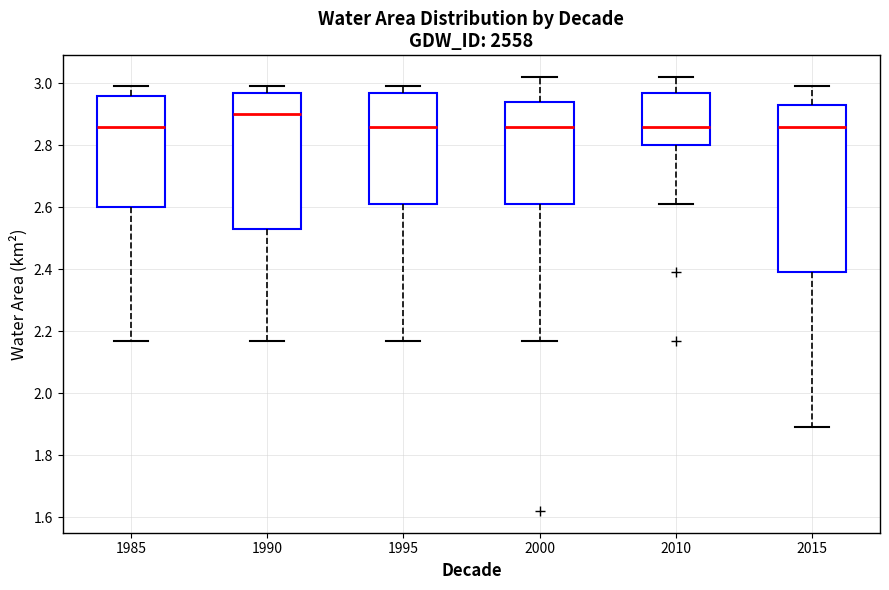

Which box's median line is the highest?

1990